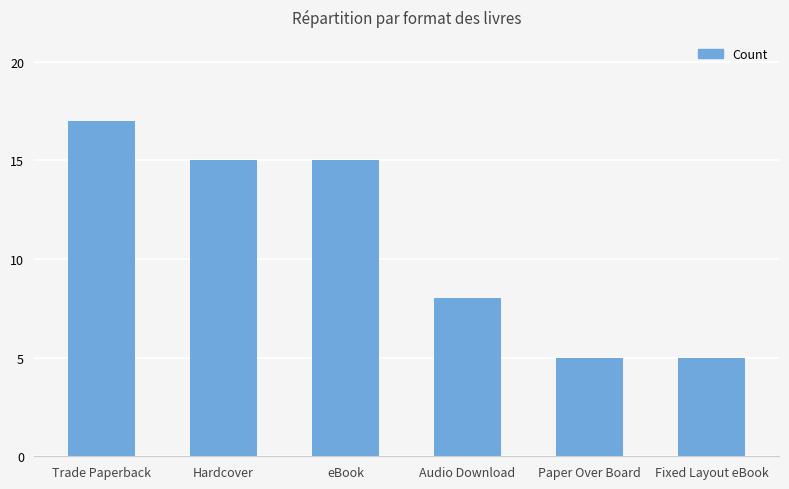

Reading left to right, what are all the values shown in this chart?

Trade Paperback=17	Hardcover=15	eBook=15	Audio Download=8	Paper Over Board=5	Fixed Layout eBook=5